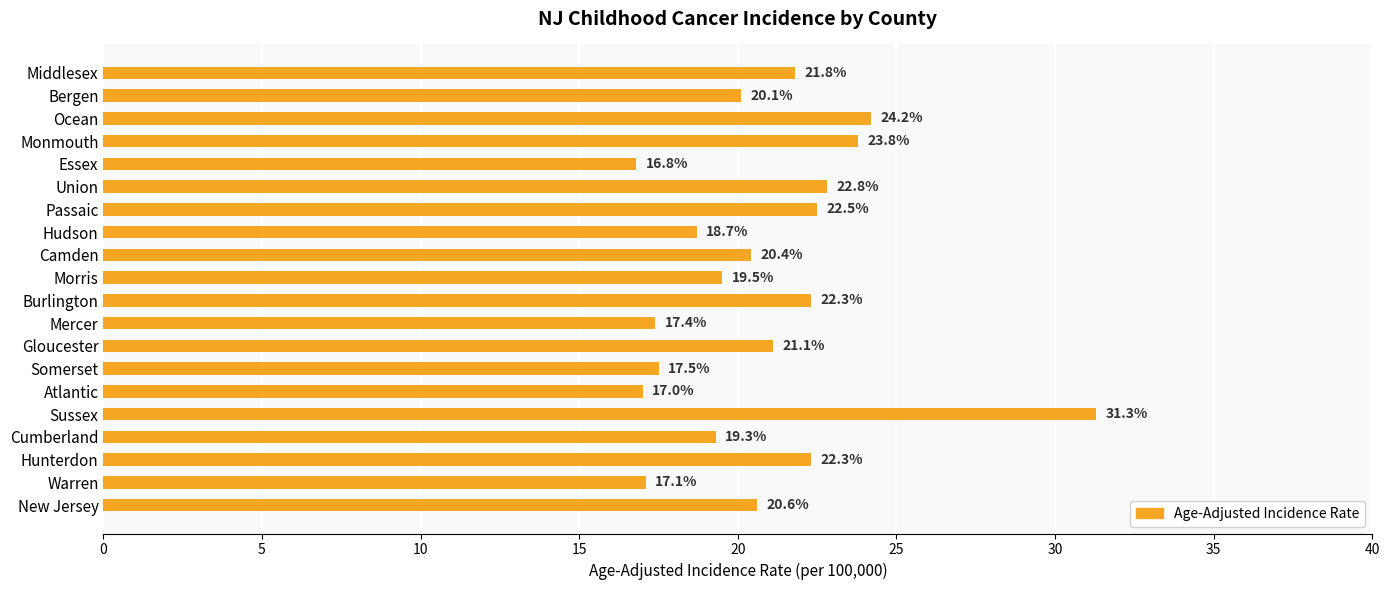

What is the change in value from Cumberland to Bergen?

+0.8